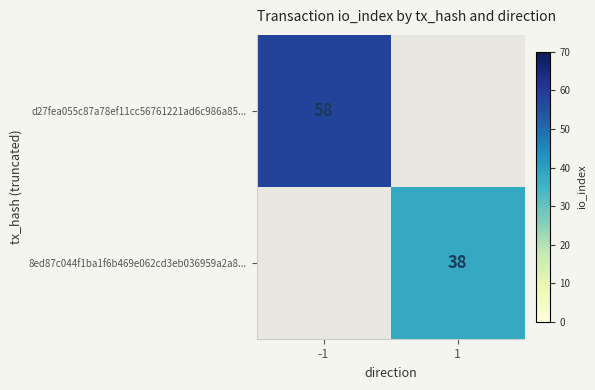

The 8ed87c044f1ba1f6b469e062cd3eb036959a2a8... series shows 62 at 1. True or false?

False